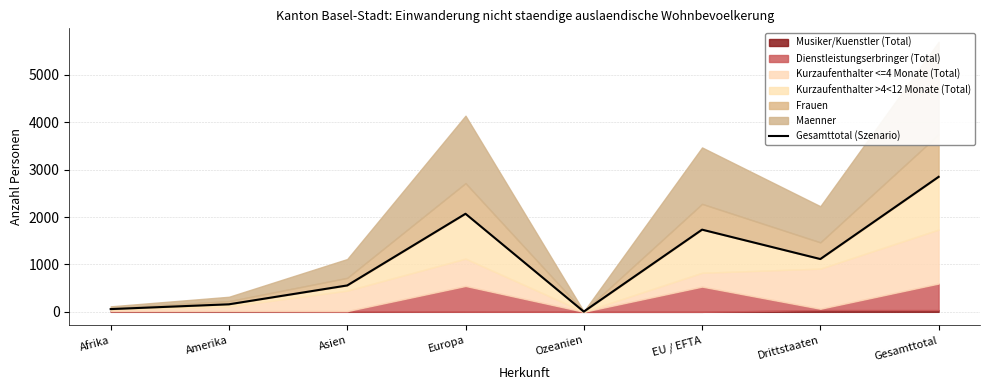

Reading right to left, list all the values displayed in this chart.

Gesamttotal=2848	Drittstaaten=1114	EU / EFTA=1734	Ozeanien=5	Europa=2069	Asien=557	Amerika=159	Afrika=58